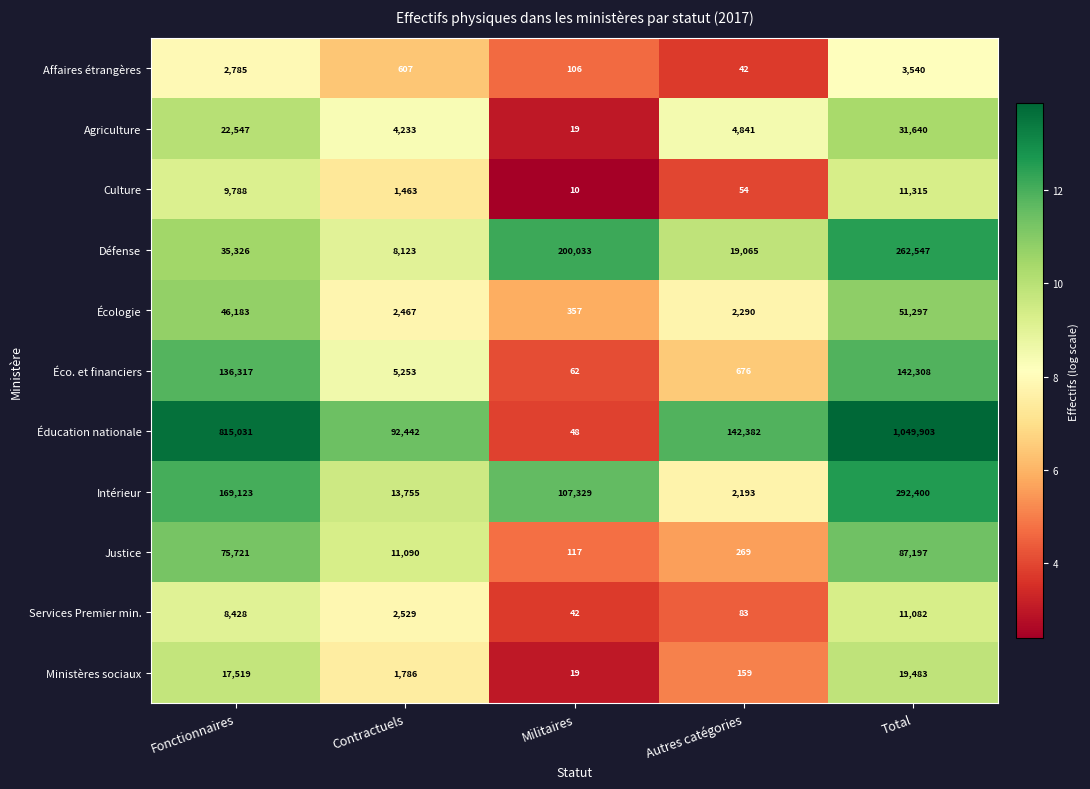

How many categories are shown in the chart?

5